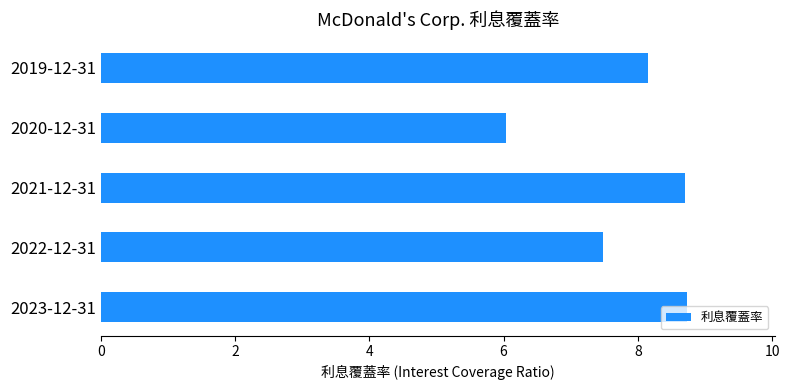

What is the sum of all values?

39.1